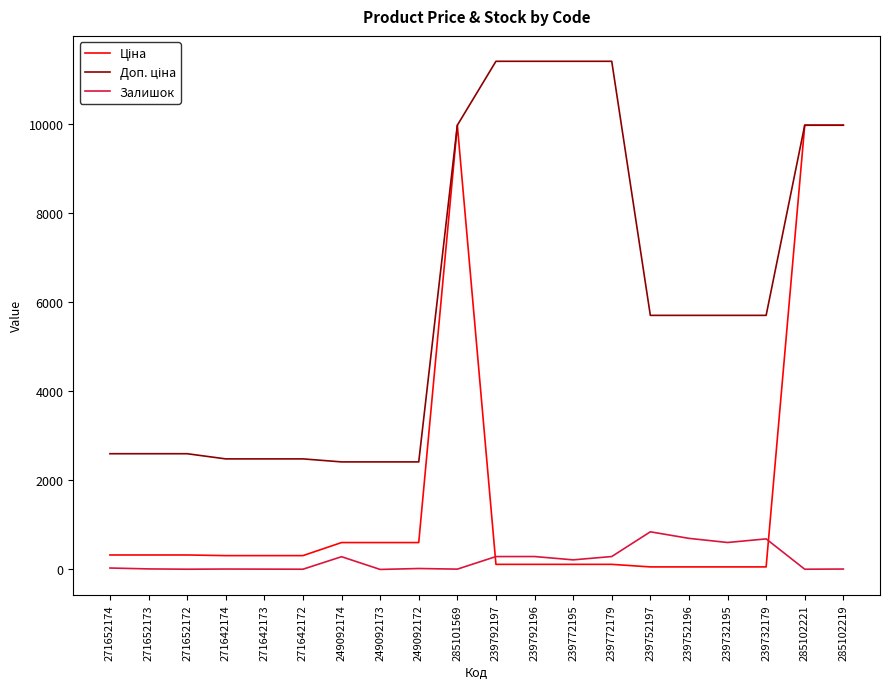

What is the total value across all series at 249092174?

3304.6